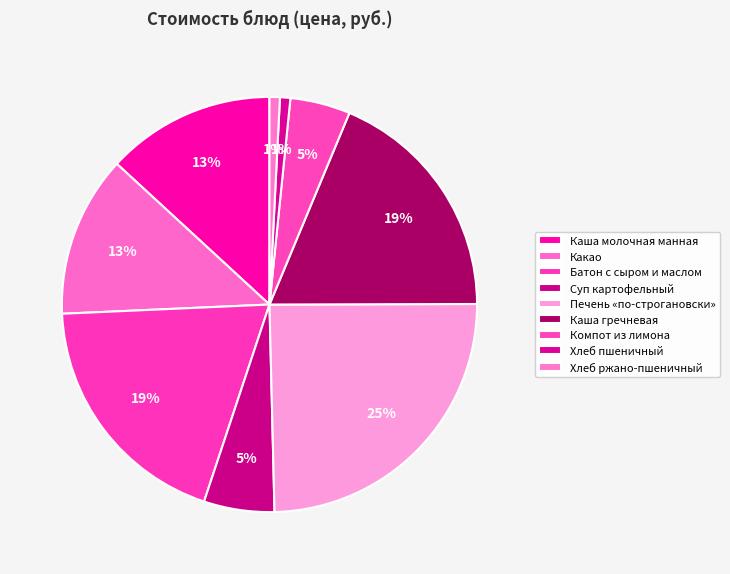

Rank the categories by value from highest to lowest.

Печень «по-строгановски», Батон с сыром и маслом, Каша гречневая, Каша молочная манная, Какао, Суп картофельный, Компот из лимона, Хлеб пшеничный, Хлеб ржано-пшеничный